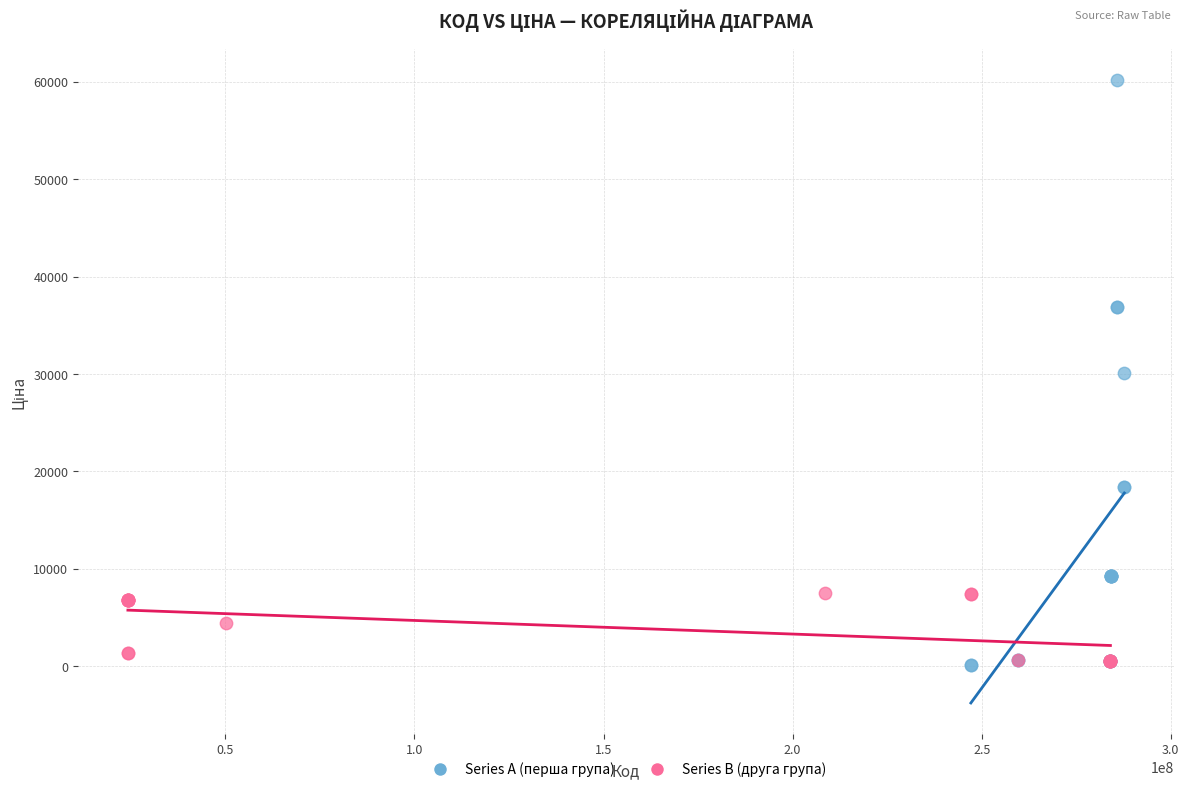

Which series contains the highest Y value?

Series A (перша група)